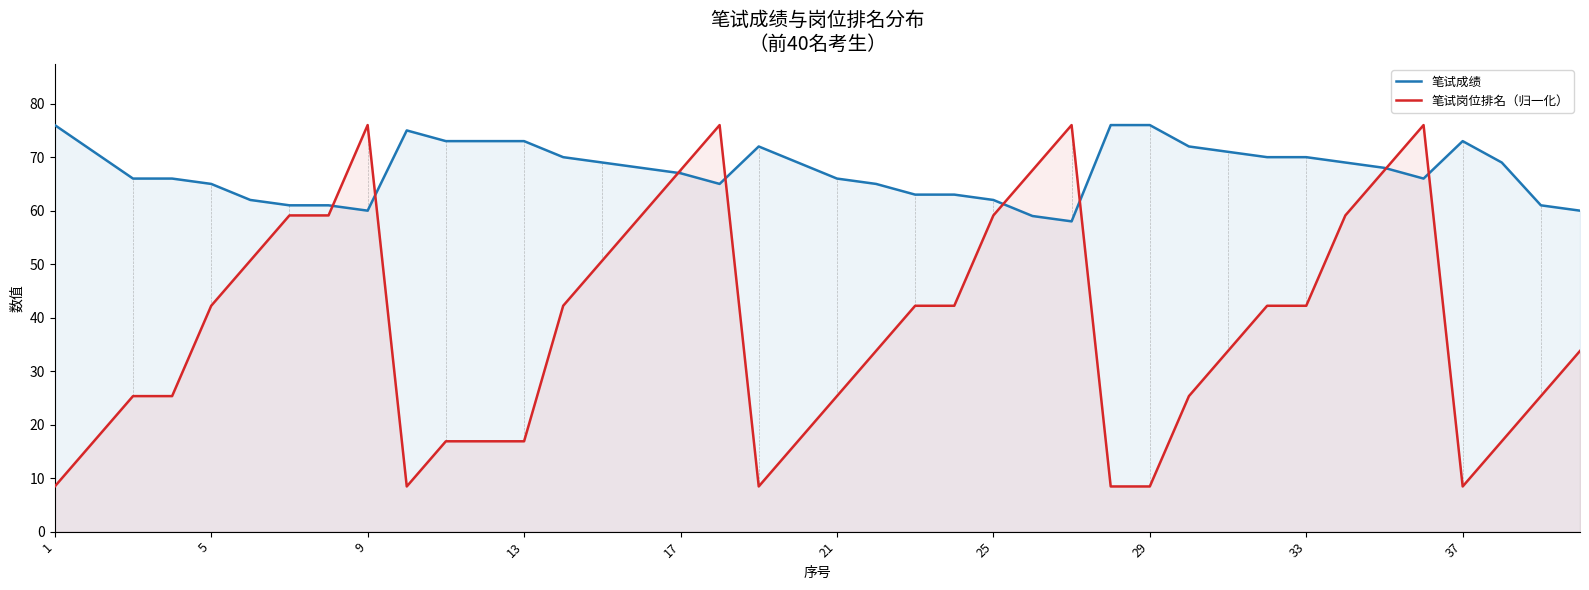

What are all the series names shown in the legend?

笔试成绩, 笔试岗位排名（归一化）